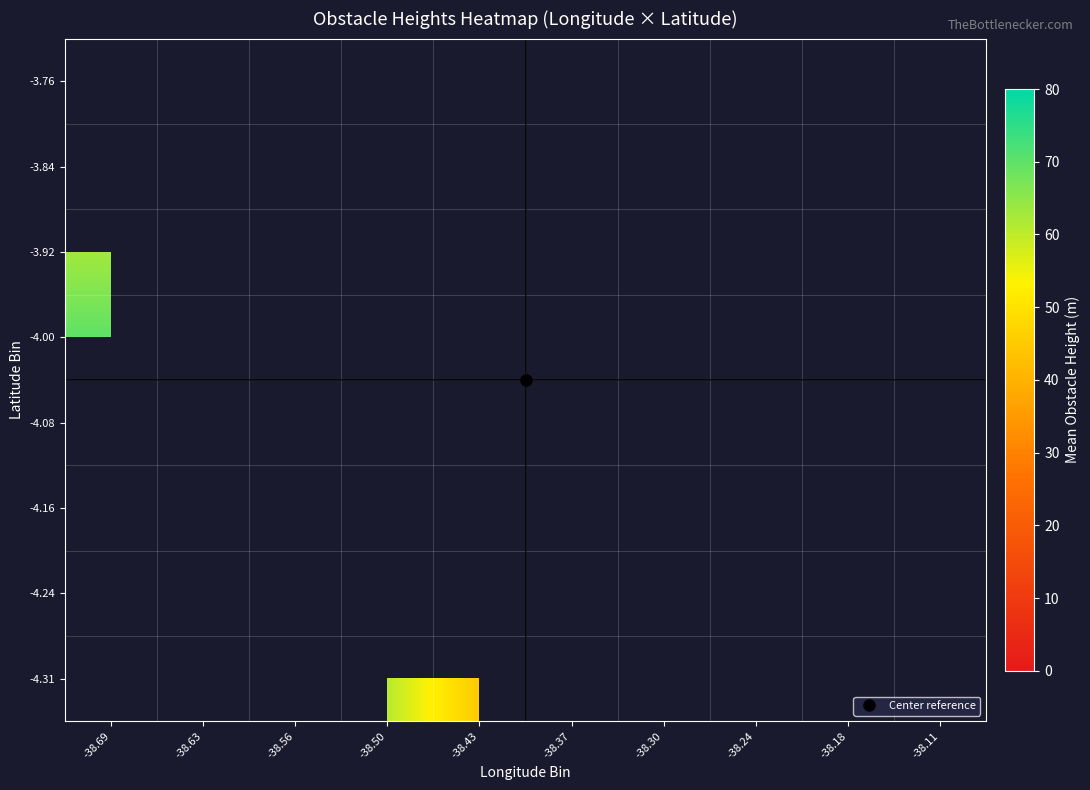

What is the greatest value displayed?

70.0